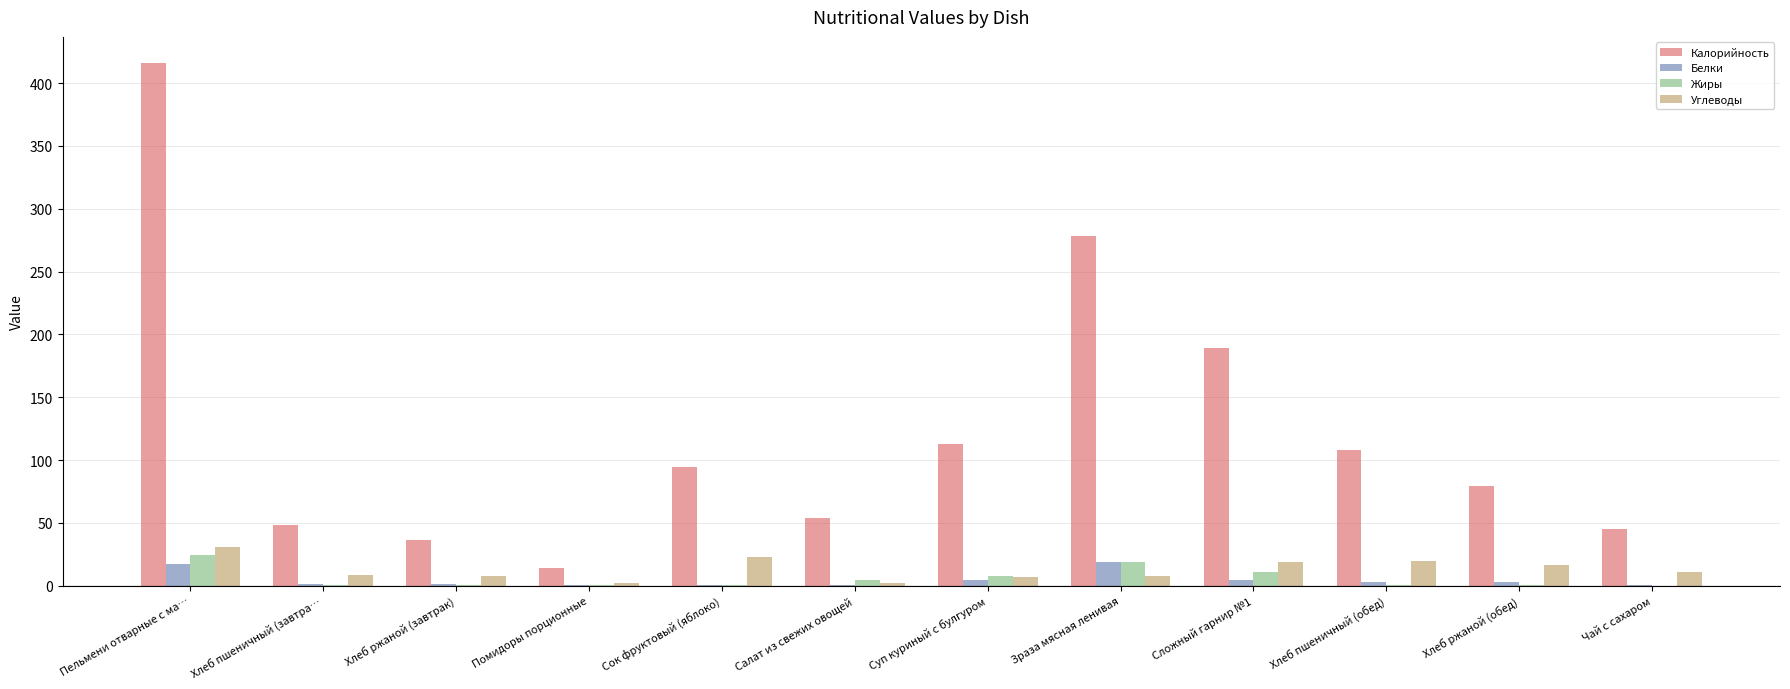

Are the bars horizontal?

No